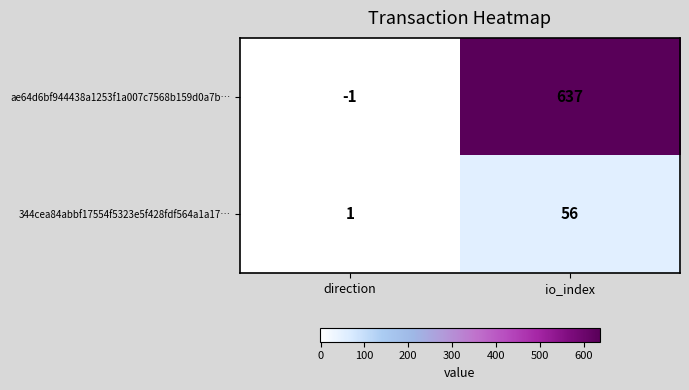

How many distinct data groups are displayed?

2